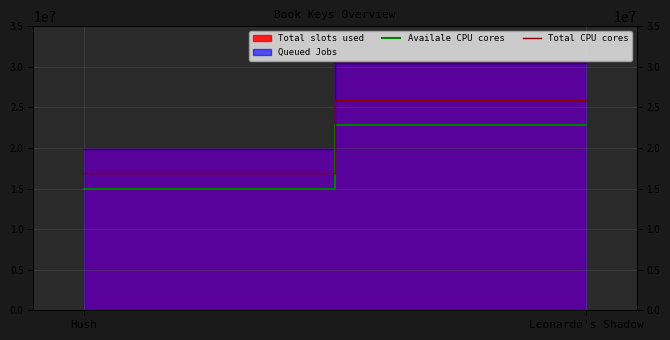

Which has a higher value, Leonardo's Shadow or Hush?

Leonardo's Shadow